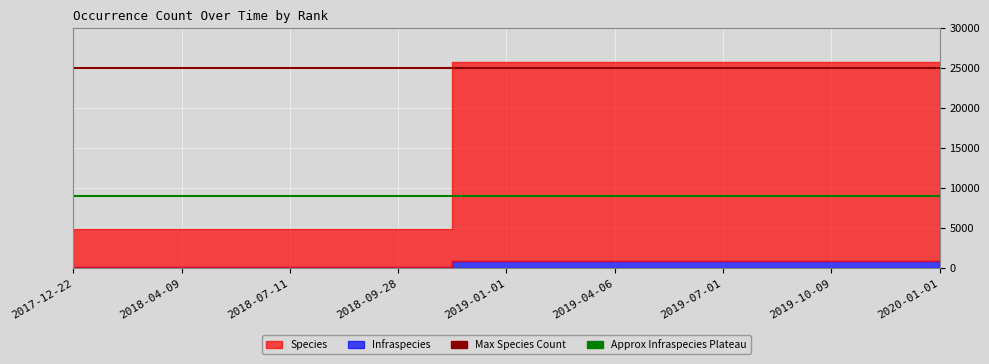

What is the approximate value of Approx Infraspecies Plateau at 2018-04-09?

9000